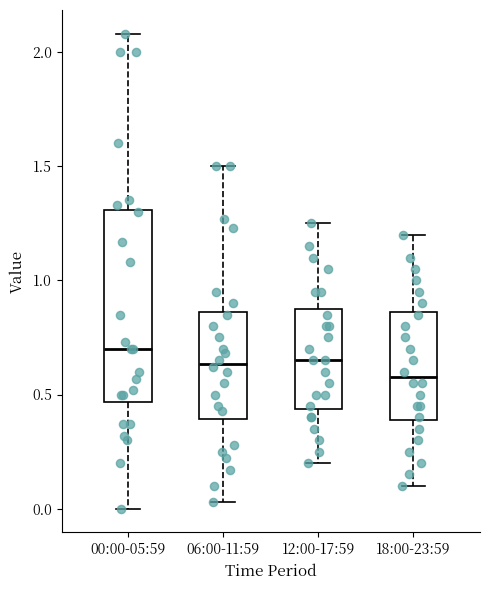

Which box is the tallest, from its lower edge to its upper edge?

00:00-05:59